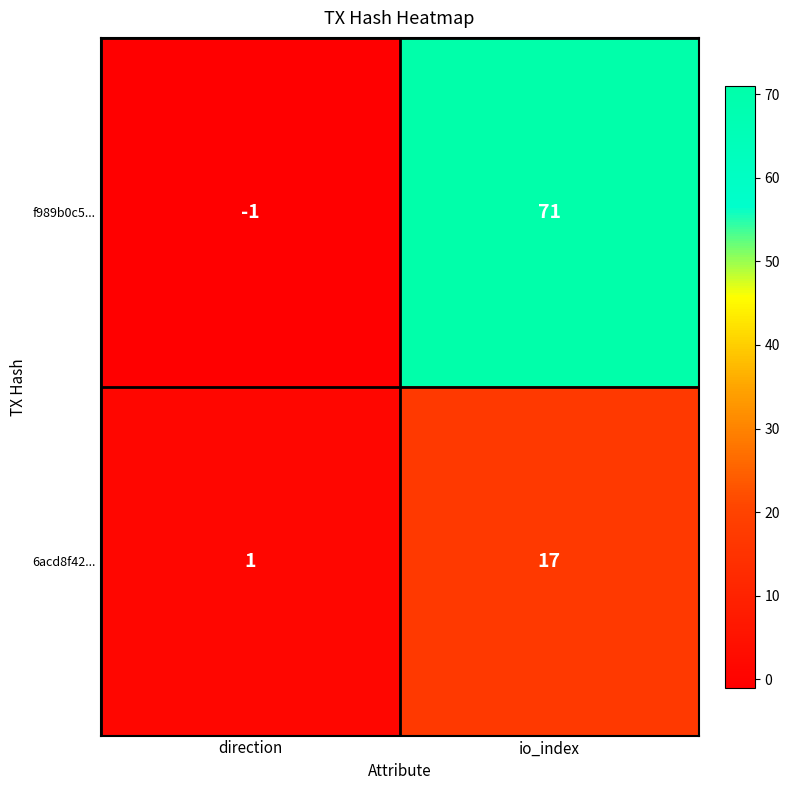

List the series in order of their overall mean, lowest first.

6acd8f42..., f989b0c5...